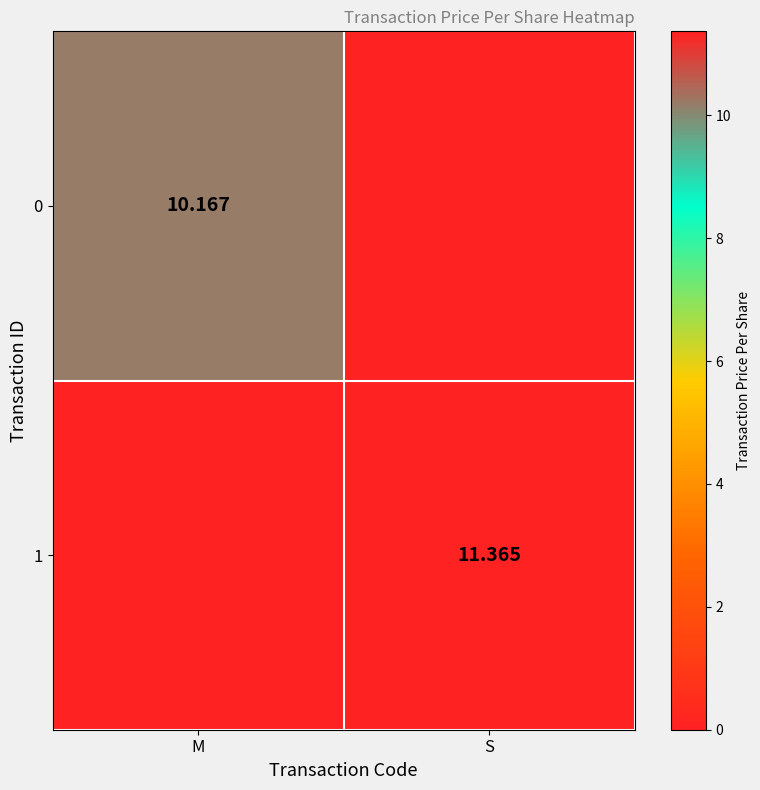

At which label does 1 first exceed 11?

S